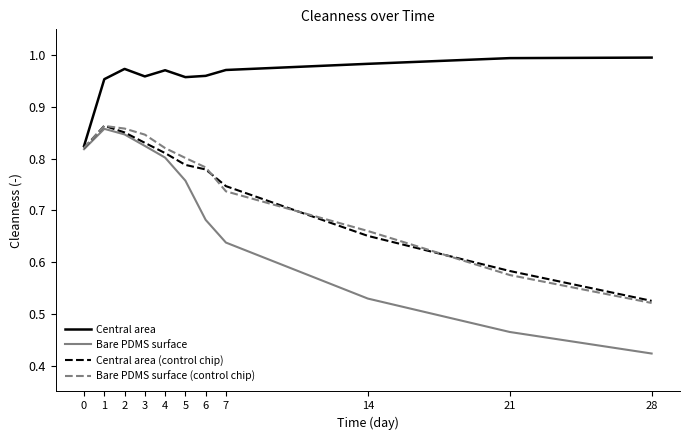

In Bare PDMS surface, how many points are higher than both neighbors (excluding endpoints)?

1